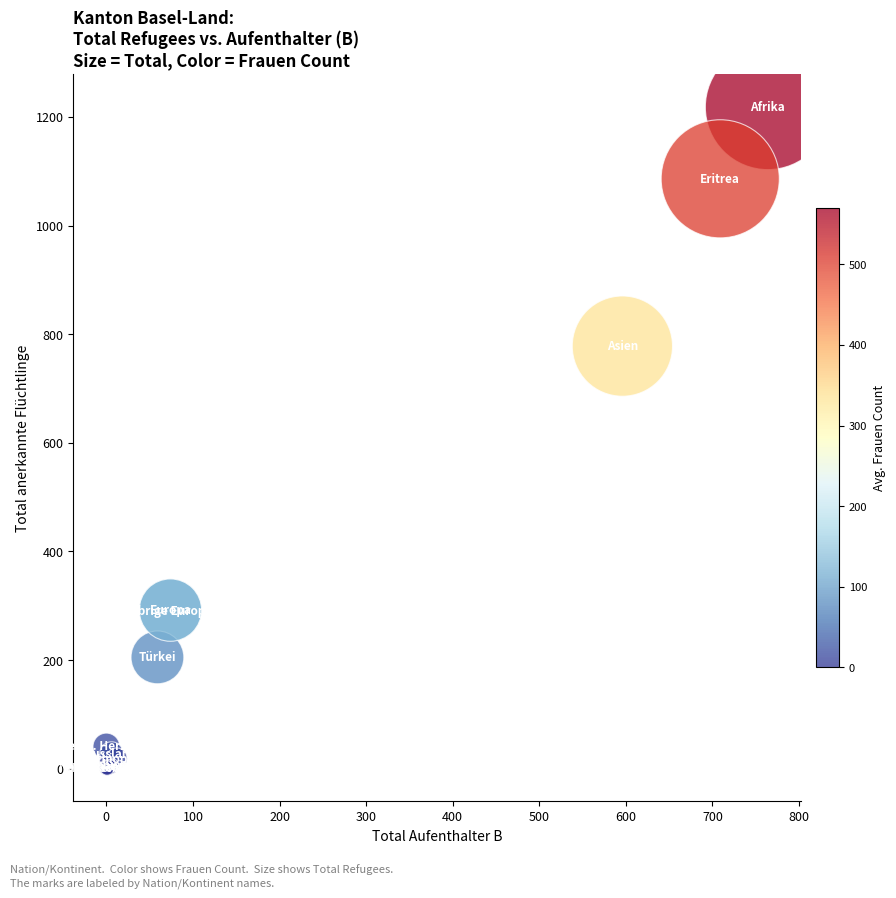

What Y value in the scatter plot is closest to 609?

778